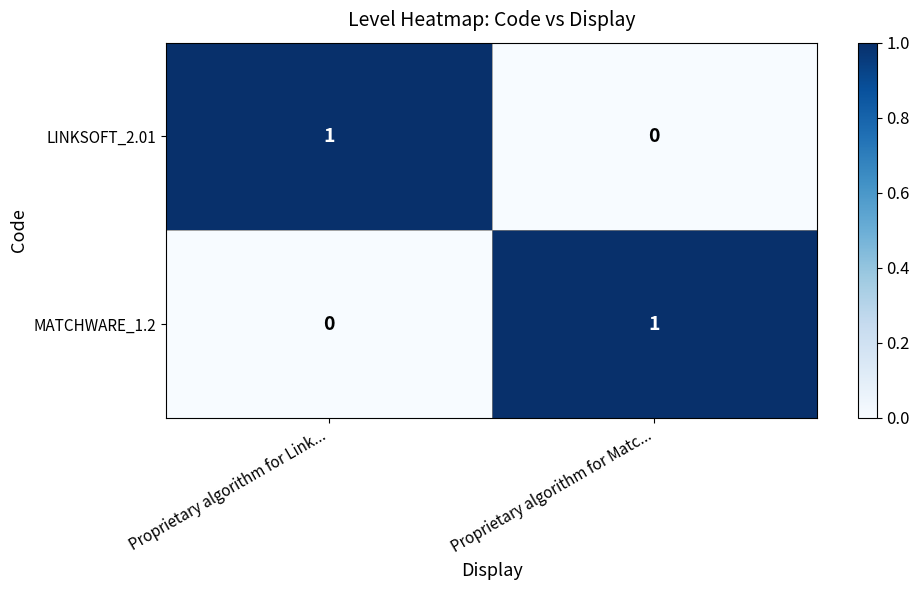

What is the difference between the highest and lowest values at Proprietary algorithm for Matc...?

1